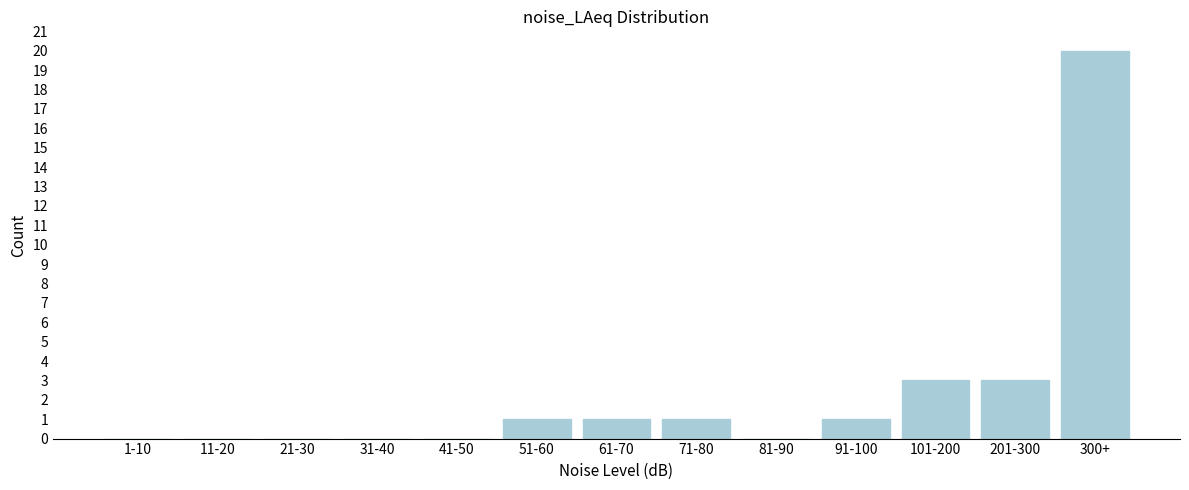

Reading left to right, what are all the values shown in this chart?

1-10=0	11-20=0	21-30=0	31-40=0	41-50=0	51-60=1	61-70=1	71-80=1	81-90=0	91-100=1	101-200=3	201-300=3	300+=20